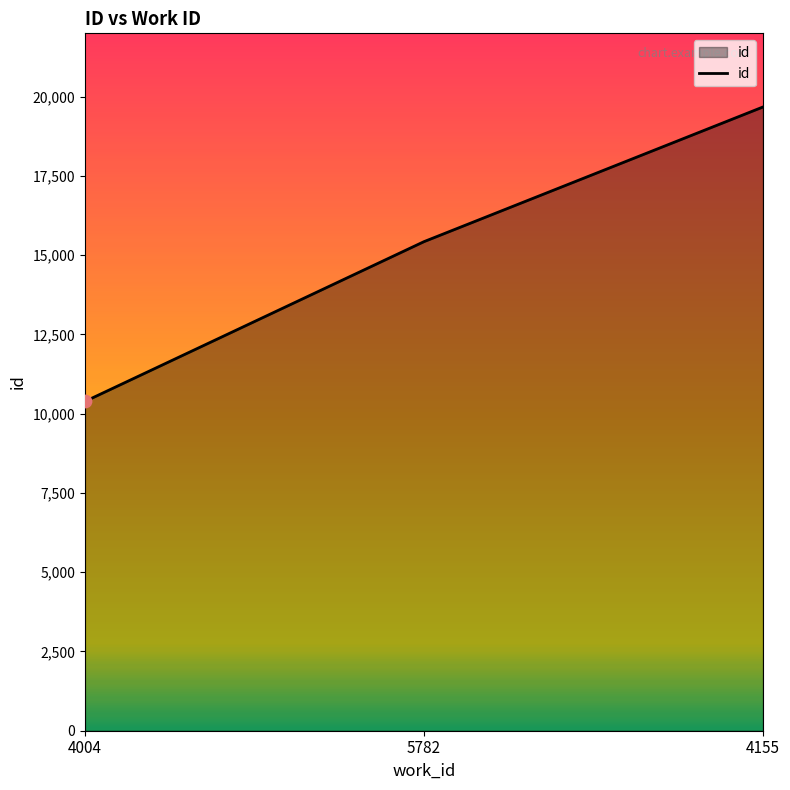

What is the change in value from 4004 to 4155?

+9290